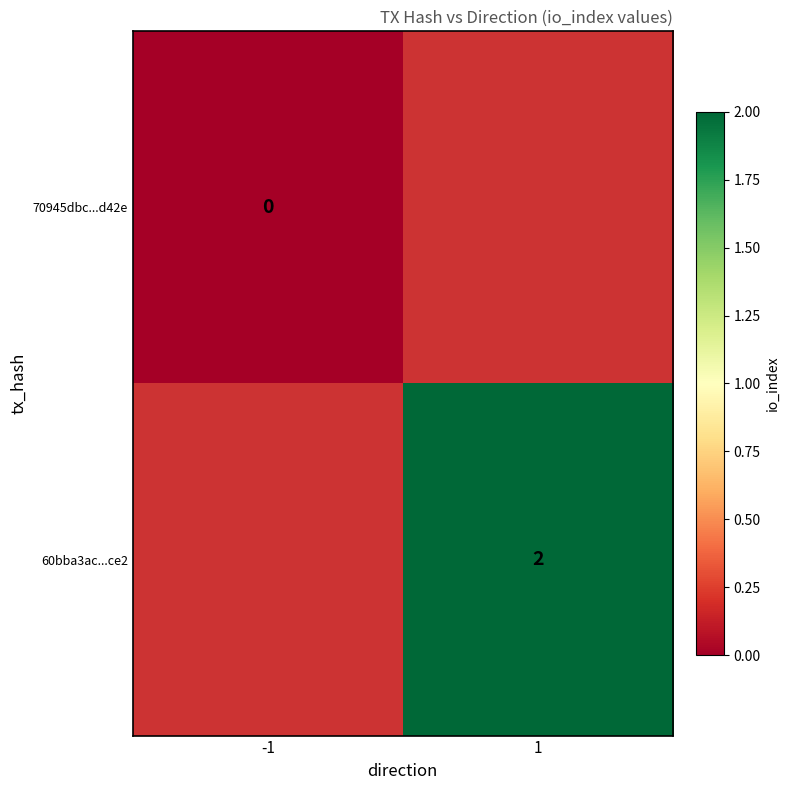

Is it true that 60bba3ac...ce2 equals 1 at 1?

False